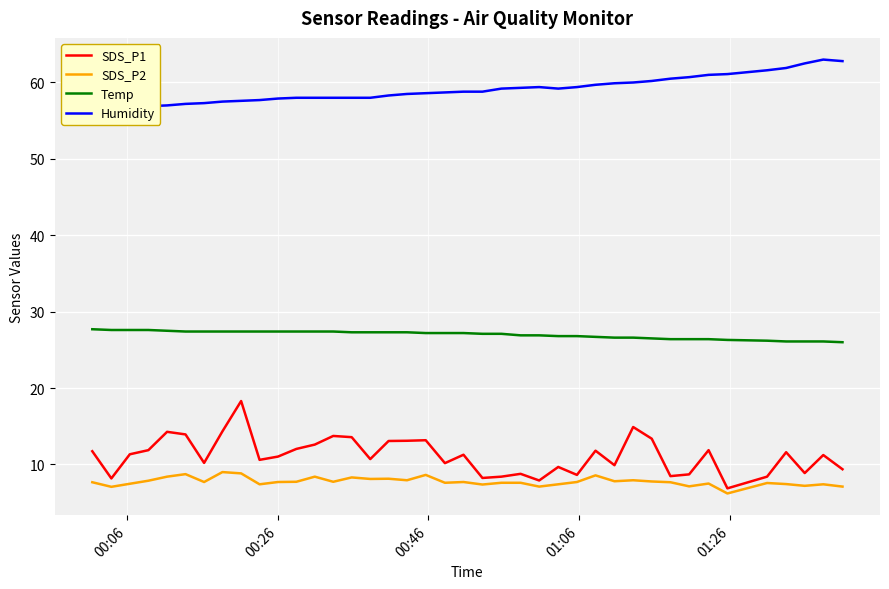

True or false: Temp and SDS_P2 cross at least once.

False